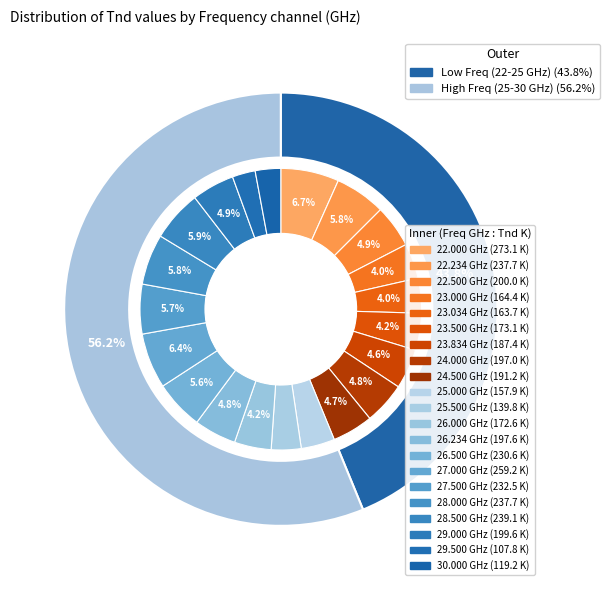

What percentage is NOT represented by 29.000?

95.1%